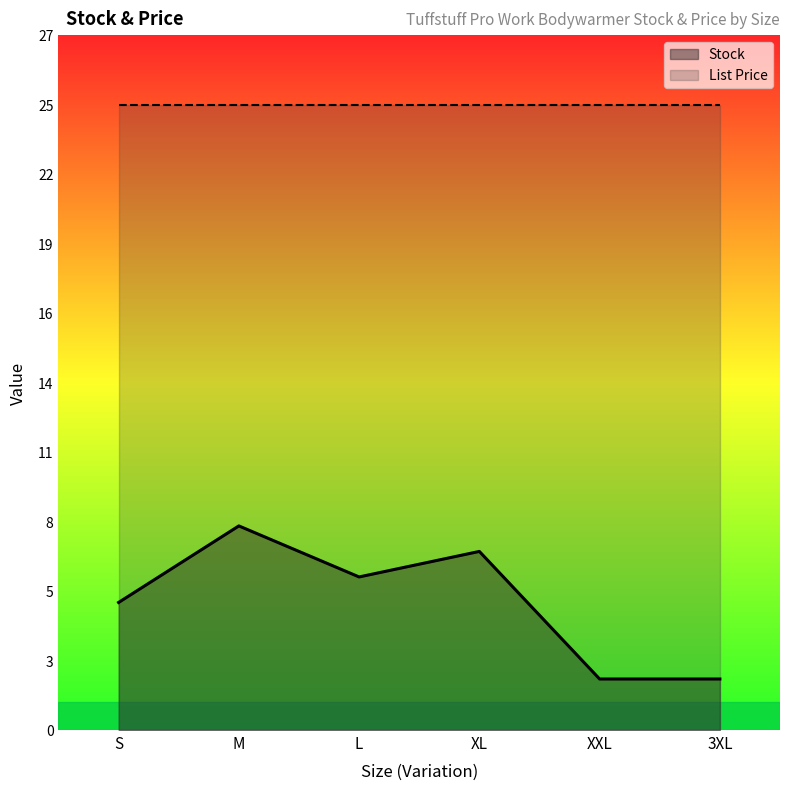

Which has a higher value, 3XL or L?

L